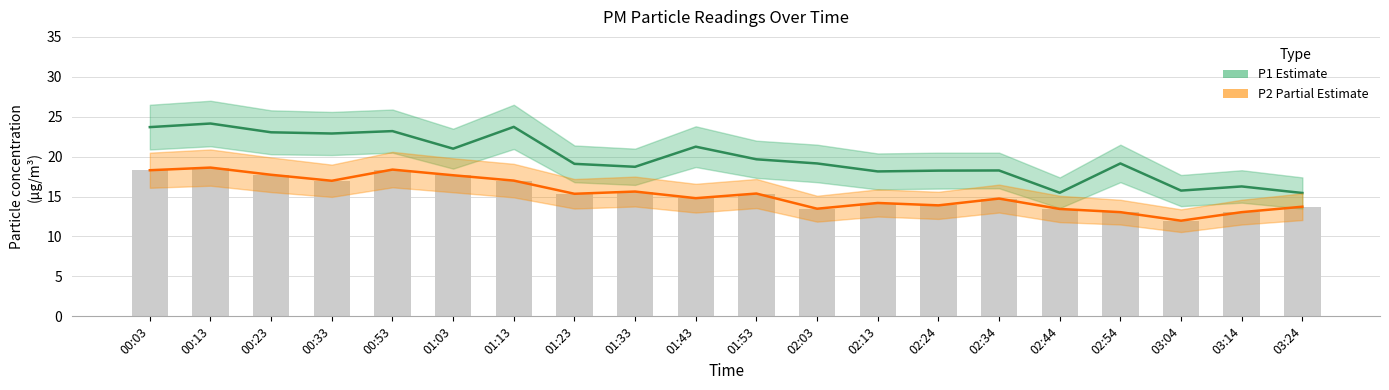

What is the value of the P1 (Estimate) bar at the 9th from the left?

18.7